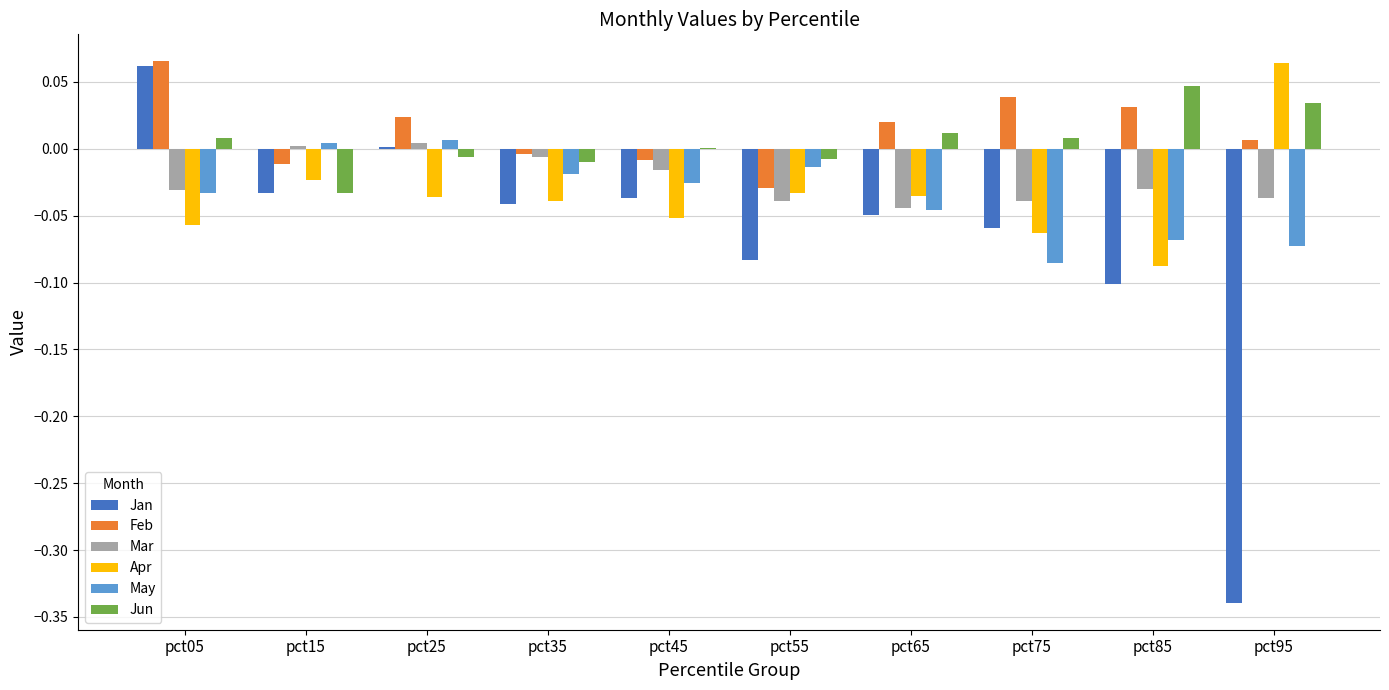

Which series changed the most between pct05 and pct35?

Jan